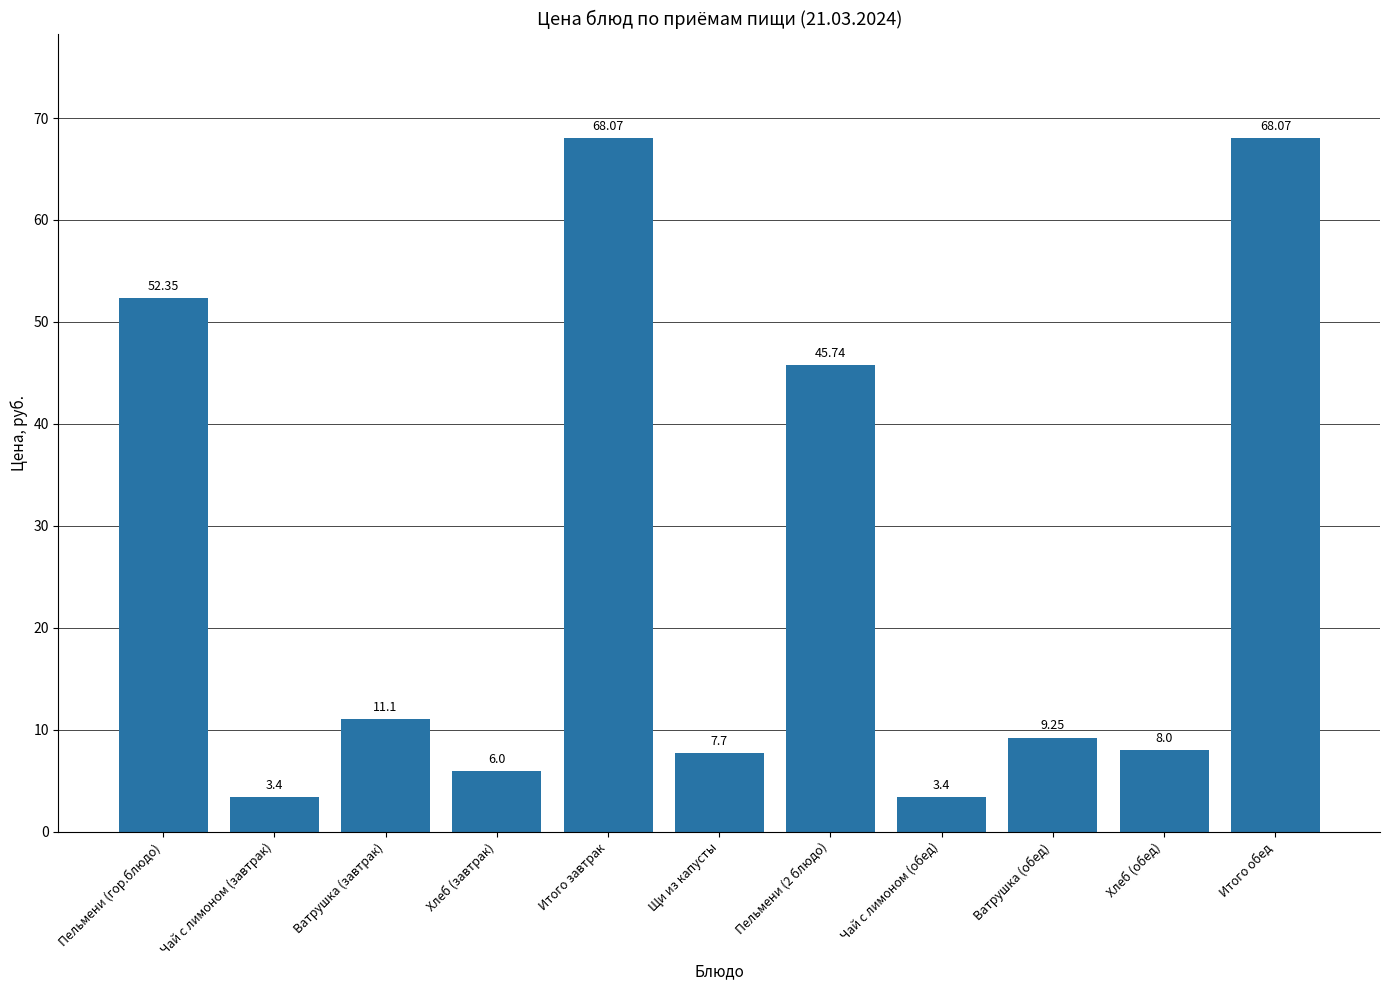

Is it true that the value at Пельмени (2 блюдо) is 45.7?

True